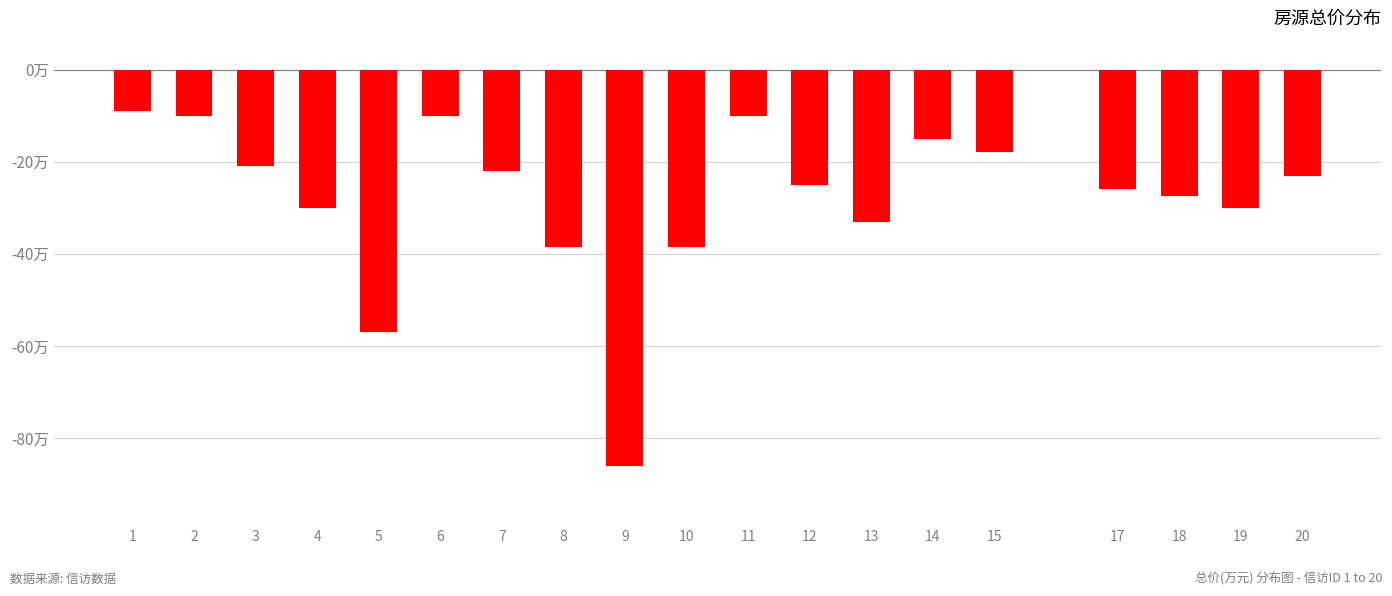

Between 18 and 4, which is larger?

18